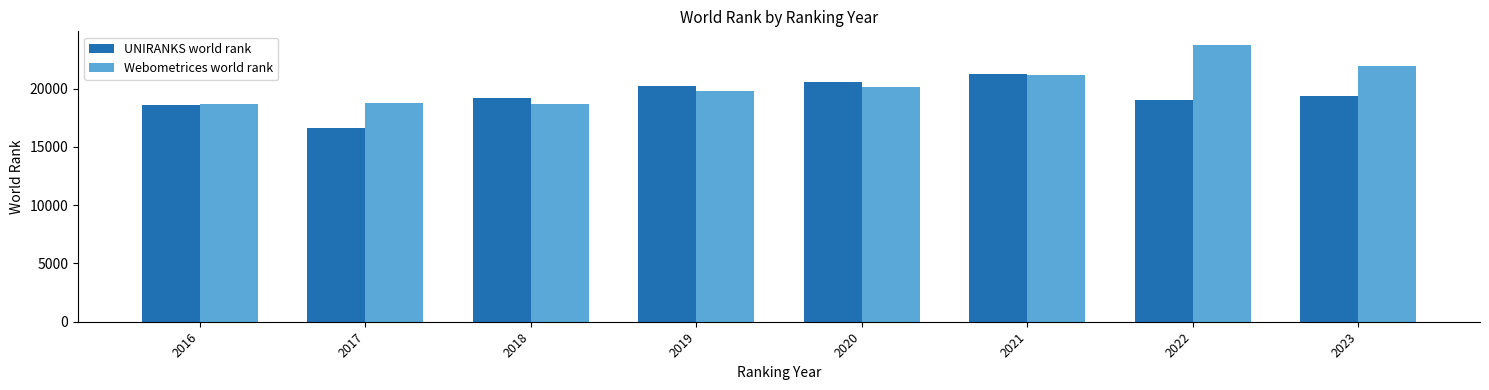

What is the difference between the maximum and minimum values in the Webometrices world rank series?

5078